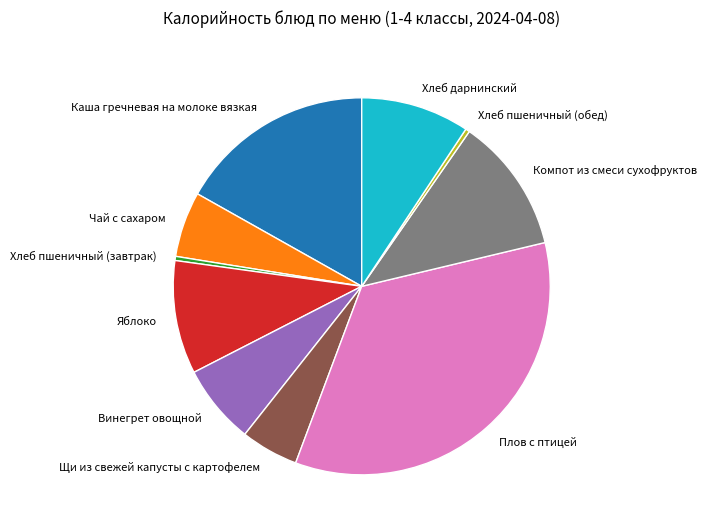

Approximately how many times larger is the value at Хлеб пшеничный (завтрак) compared to Щи из свежей капусты с картофелем?

0.1